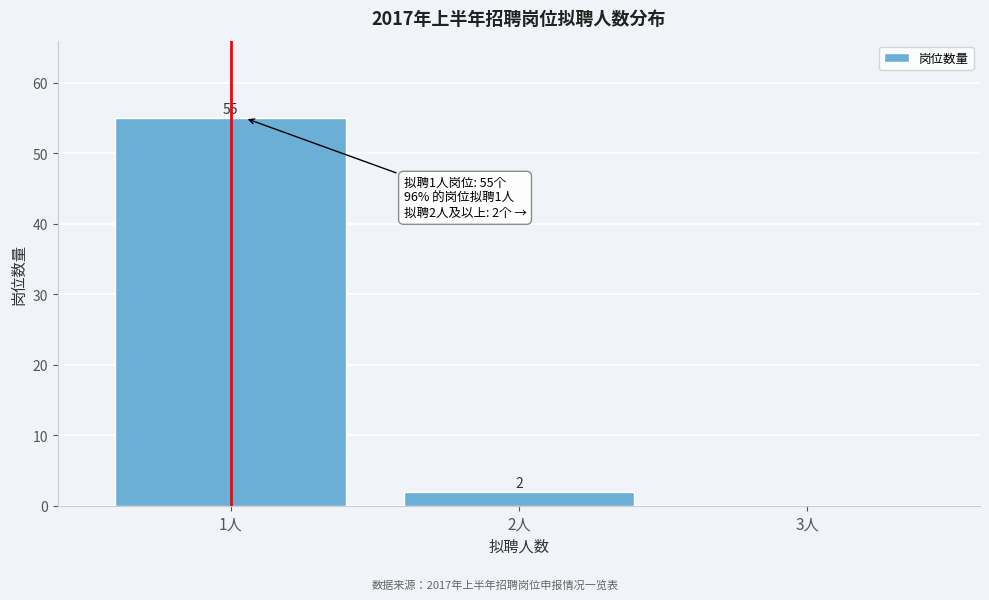

Reading right to left, extract all data points from this chart.

3人=0	2人=2	1人=55